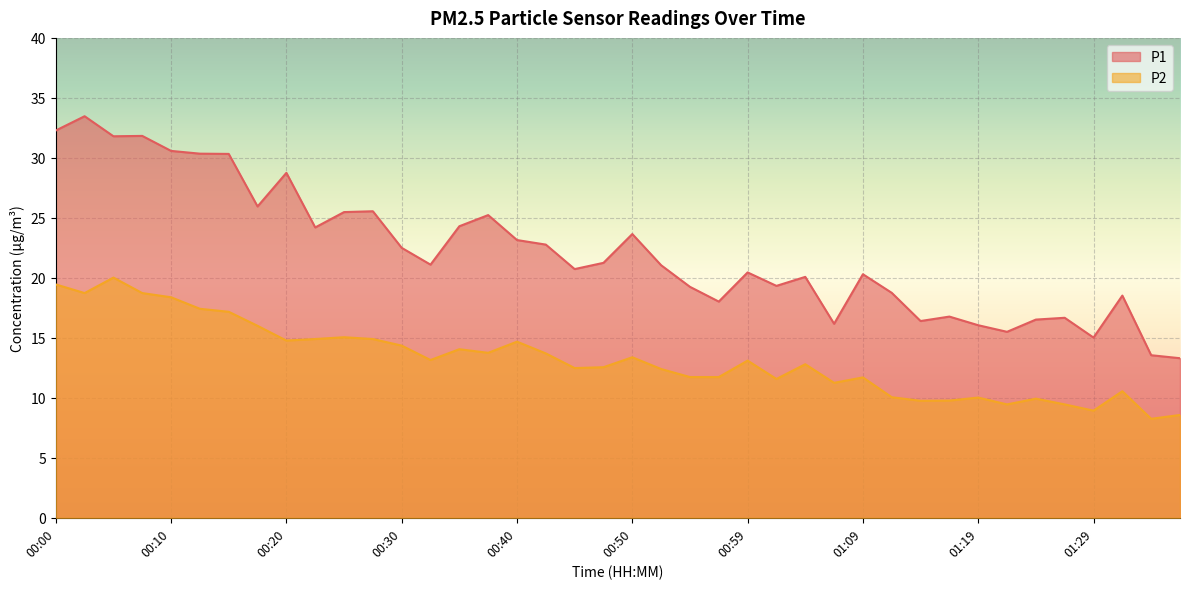

Rank the categories by P1 value from lowest to highest.

01:36, 01:34, 01:29, 01:21, 01:19, 01:07, 01:14, 01:24, 01:26, 01:17, 00:57, 01:31, 01:12, 00:54, 01:02, 01:04, 01:09, 00:59, 00:45, 00:52, 00:32, 00:47, 00:30, 00:42, 00:40, 00:50, 00:23, 00:35, 00:37, 00:25, 00:28, 00:18, 00:20, 00:15, 00:13, 00:10, 00:05, 00:08, 00:00, 00:03